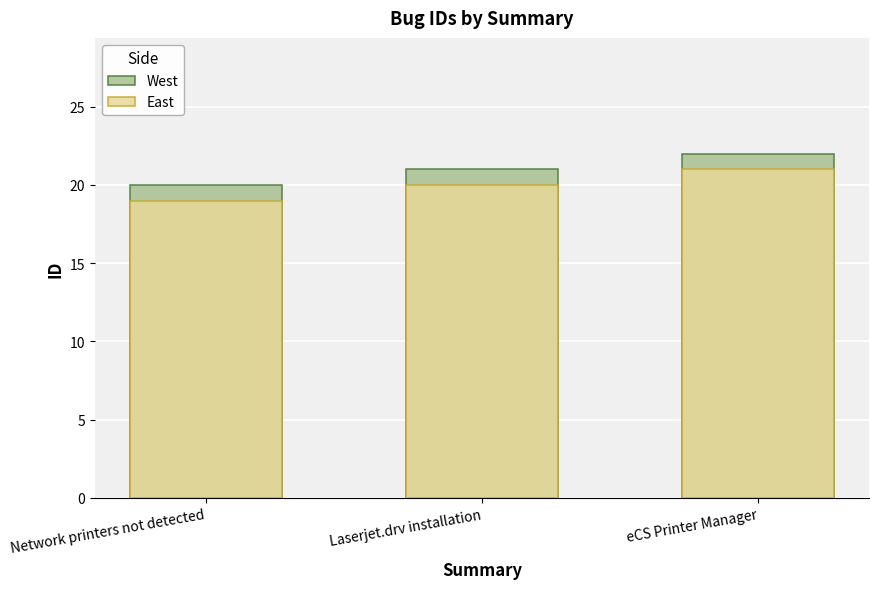

What is the label of the 3rd bar from the left?

eCS Printer Manager